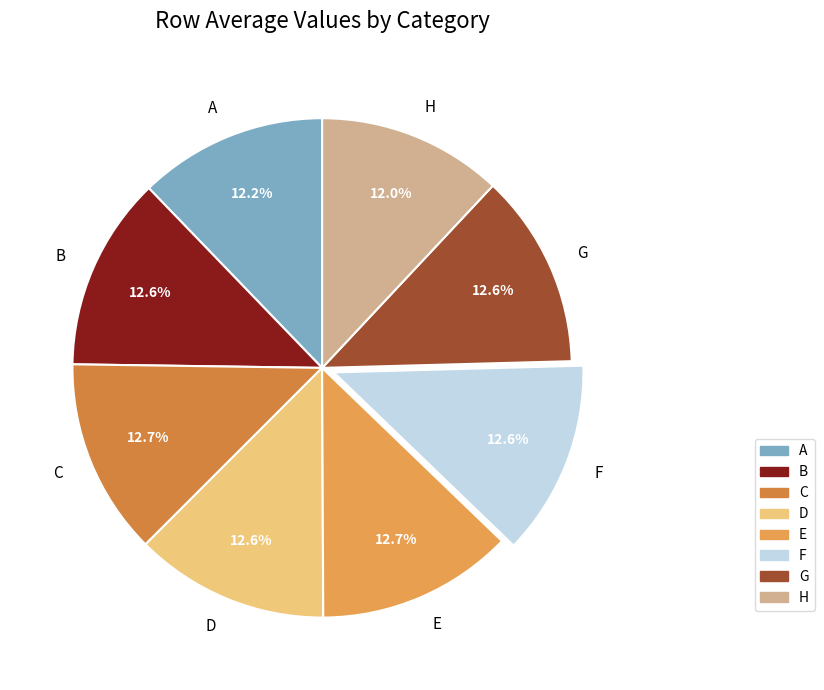

Which has a higher value, H or G?

G